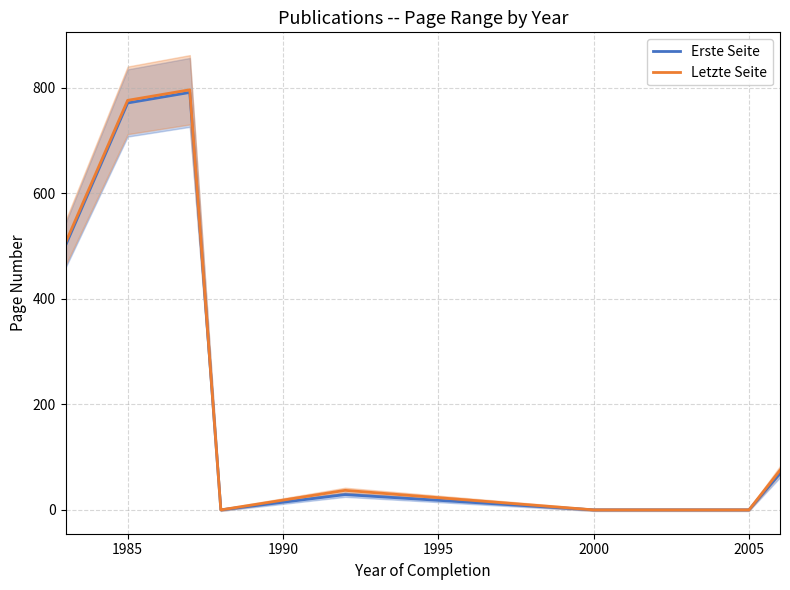

What is the maximum value for Erste Seite?

791